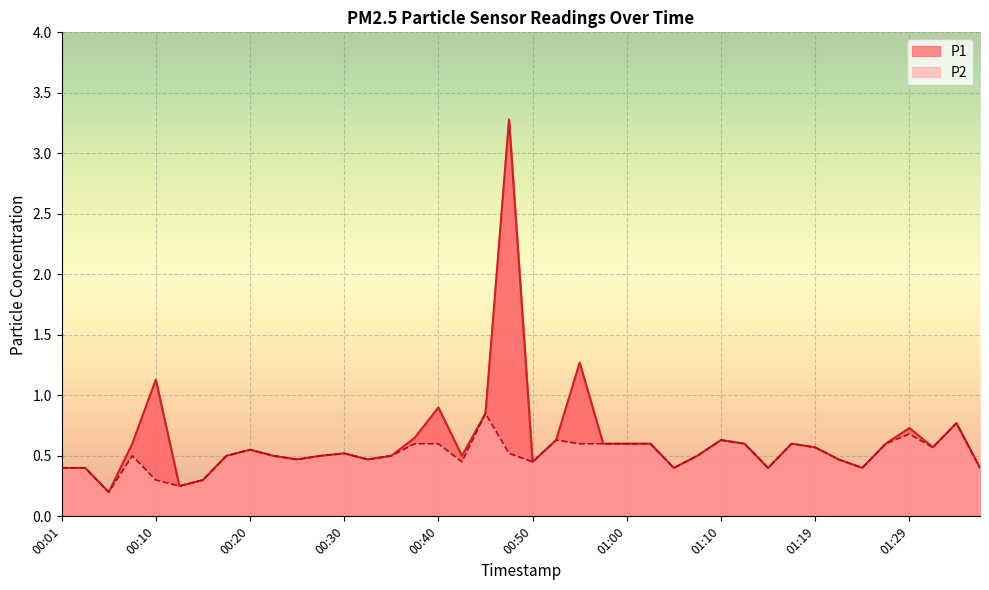

Rank the series by their average value, from highest to lowest.

P1, P2